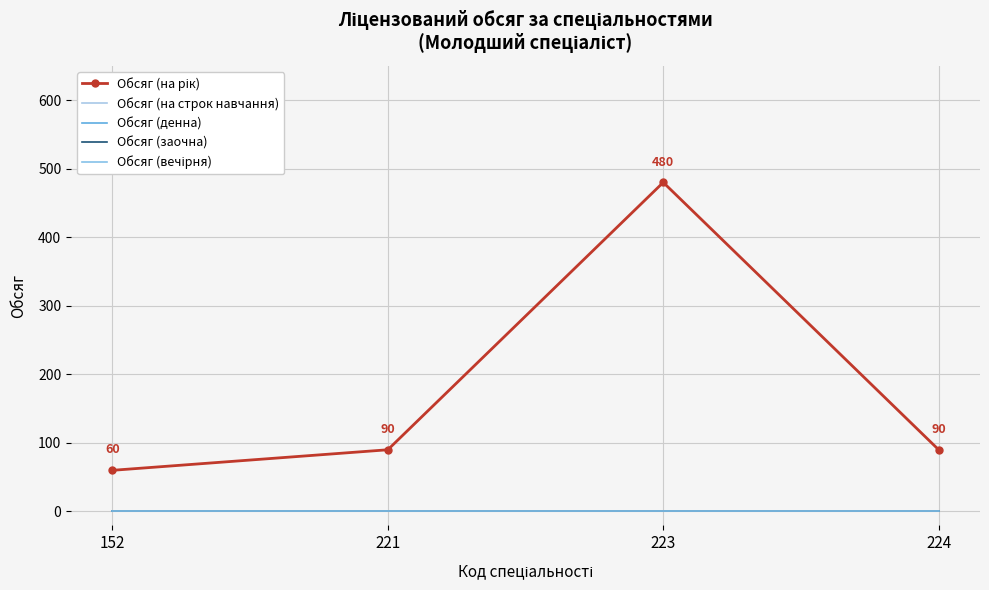

True or false: Обсяг (вечірня) and Обсяг (на рік) cross at least once.

False